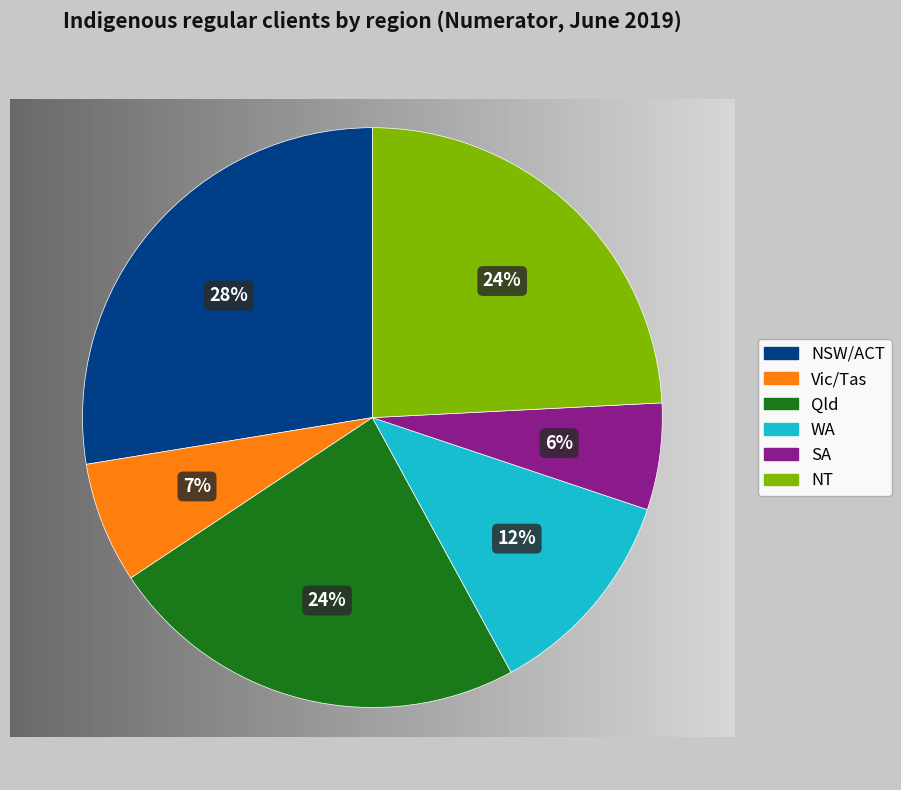

Count the number of slices in the pie.

6